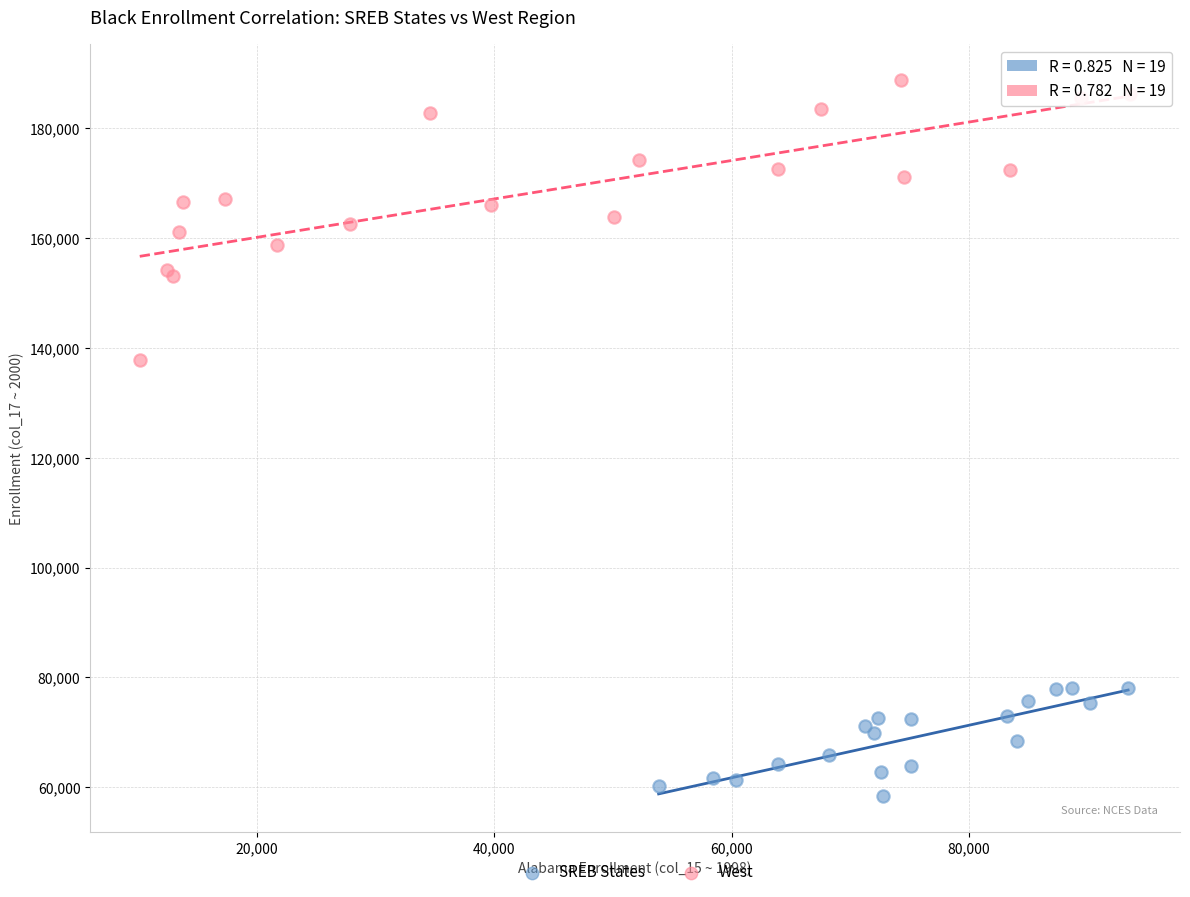

Which series contains the highest Y value?

West